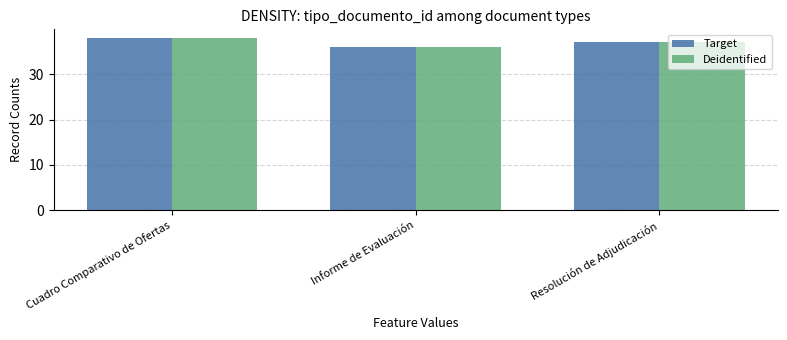

Which category has the highest value in the Deidentified series?

Cuadro Comparativo de Ofertas